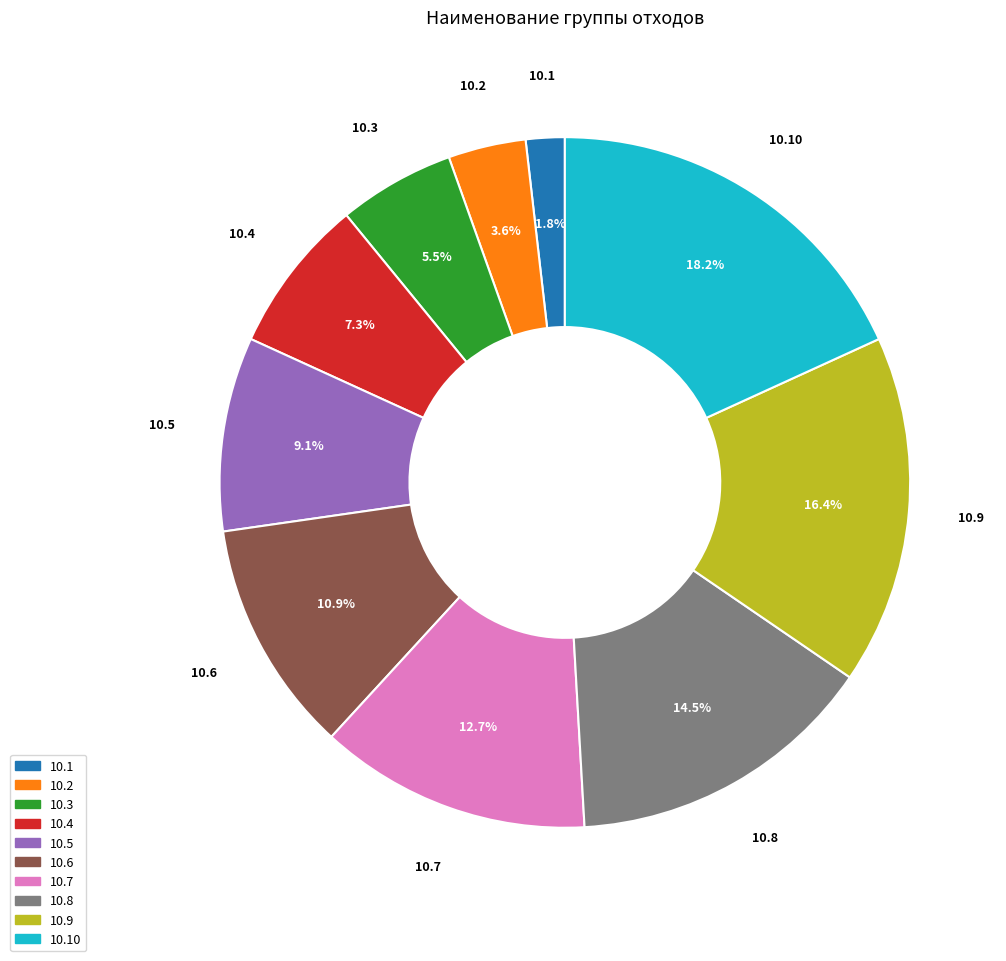

Does any single category account for the majority?

No